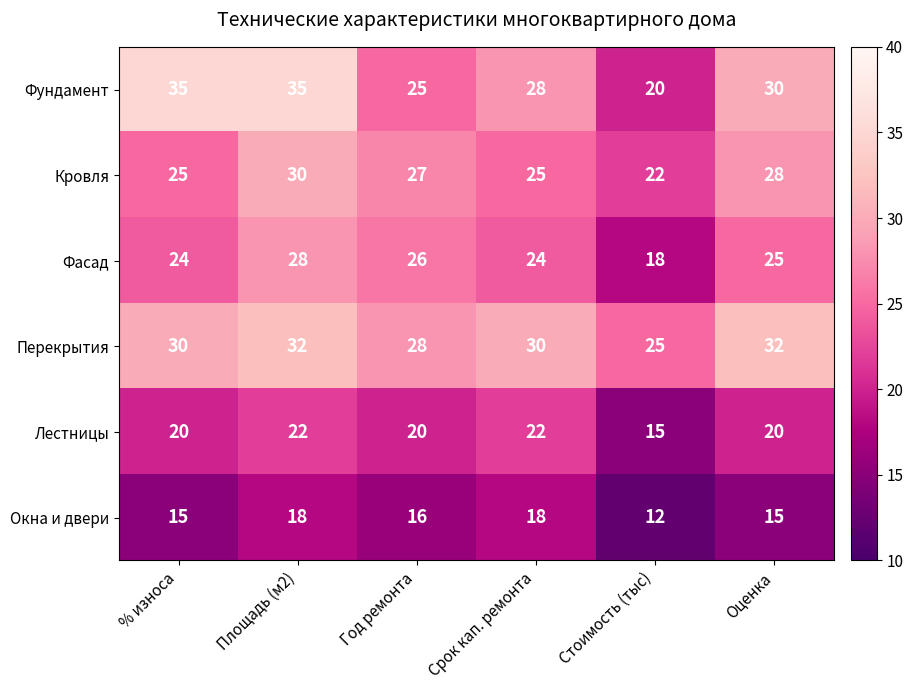

At which label does Перекрытия reach its minimum?

Стоимость (тыс)